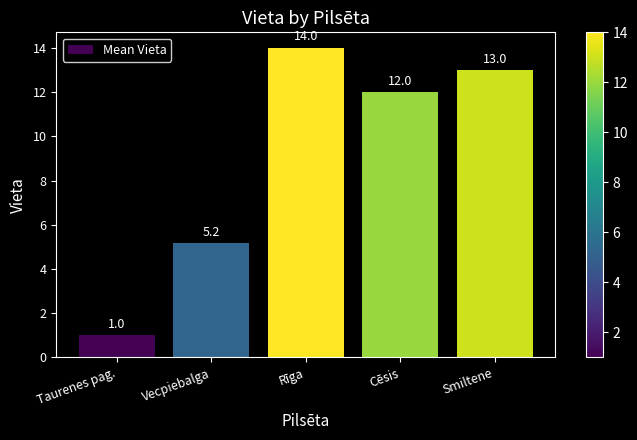

Reading right to left, list all the values displayed in this chart.

13.0	12.0	14.0	5.2	1.0